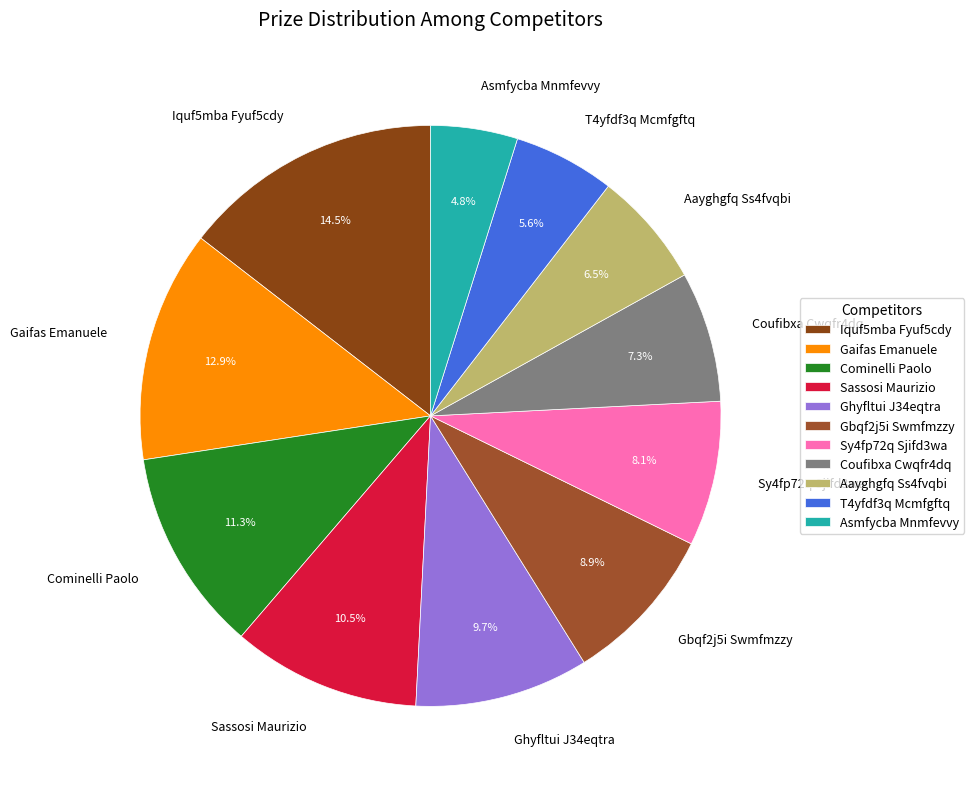

Which category has the smallest portion of the pie?

Asmfycba Mnmfevvy